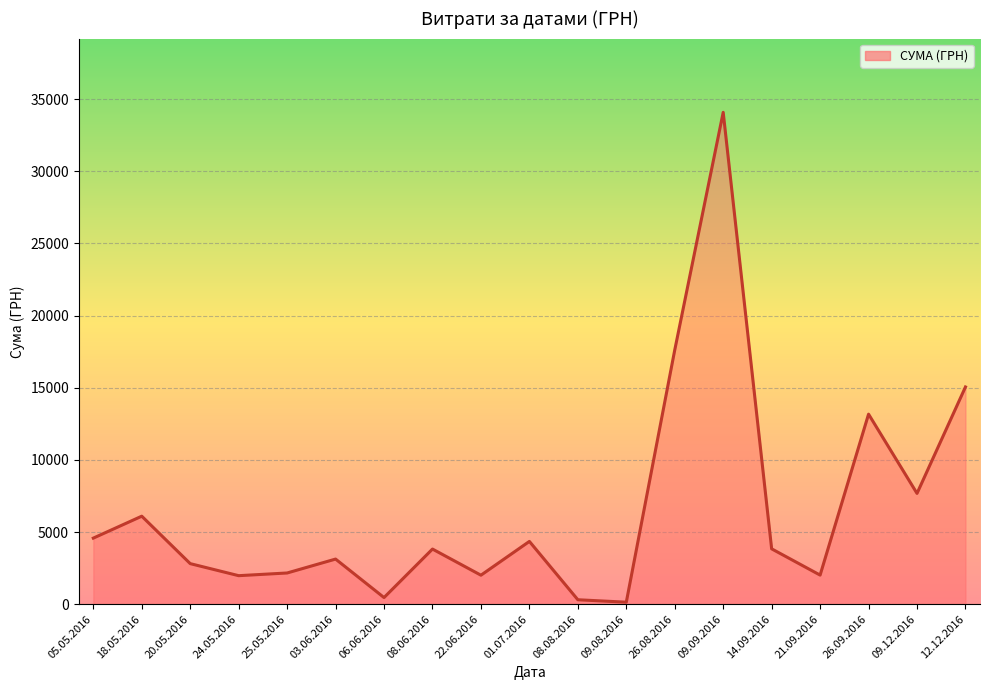

True or false: there are more than 2 points higher than both neighbors.

True